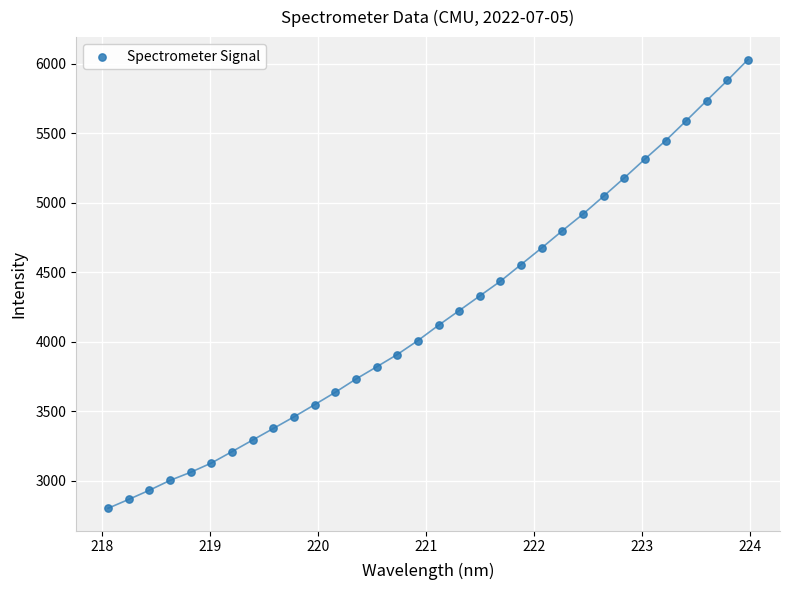

What is the range of X values (max minus min)?

5.9